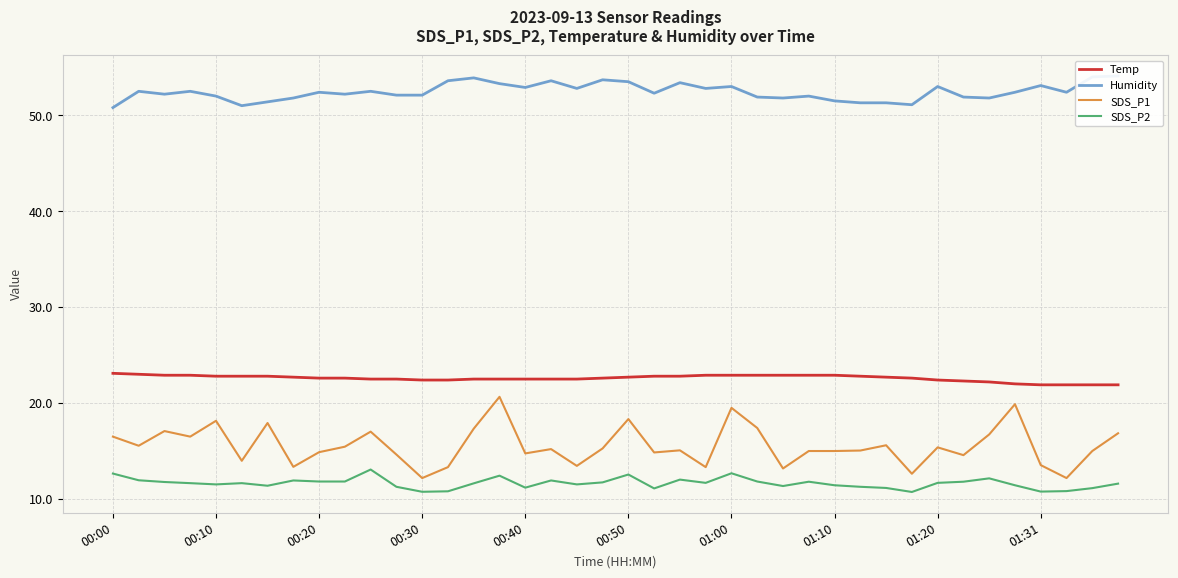

What is the difference between the maximum and minimum values in the SDS_P2 series?

2.3